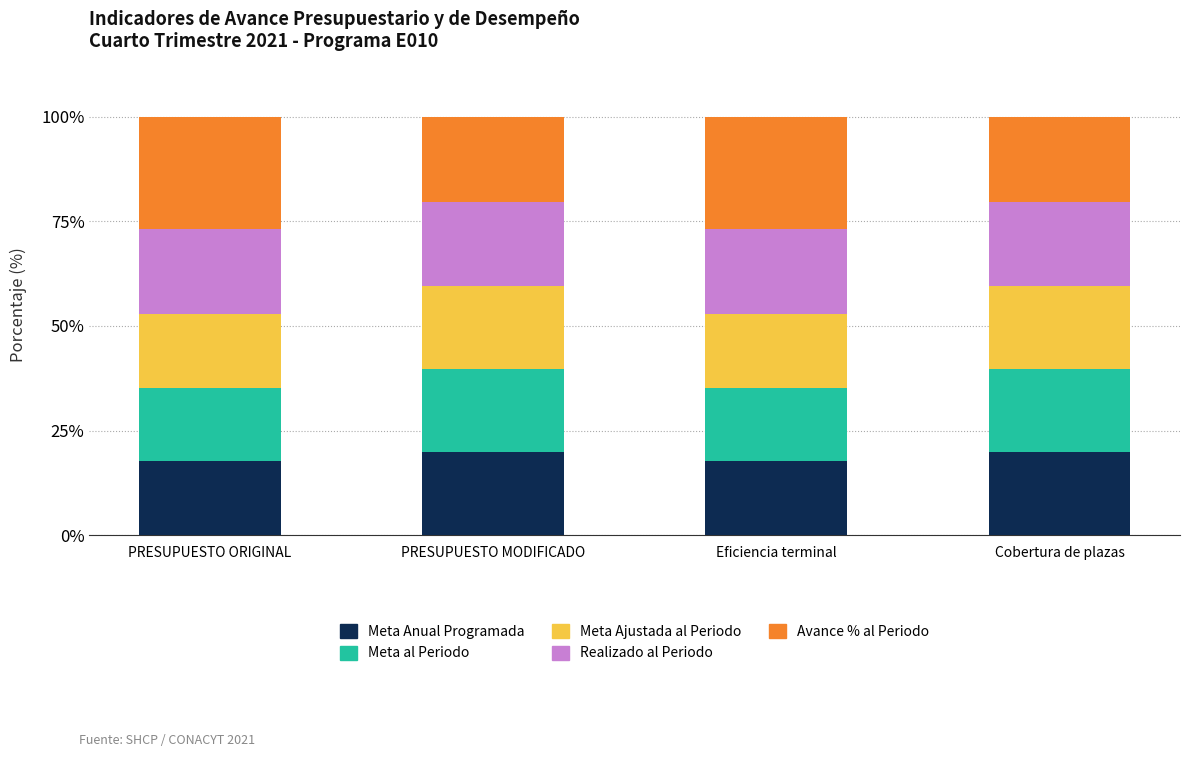

What is the total value across all series at PRESUPUESTO MODIFICADO?

100.0